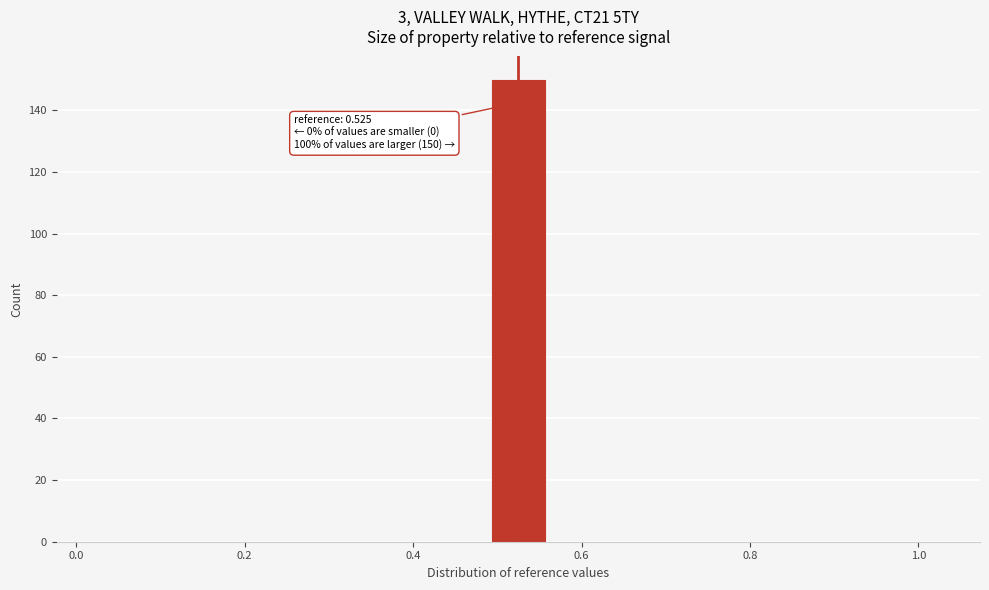

Around what value on the x-axis is the tallest bar? Give the approximate position of its centre, as read against the axis.

0.52